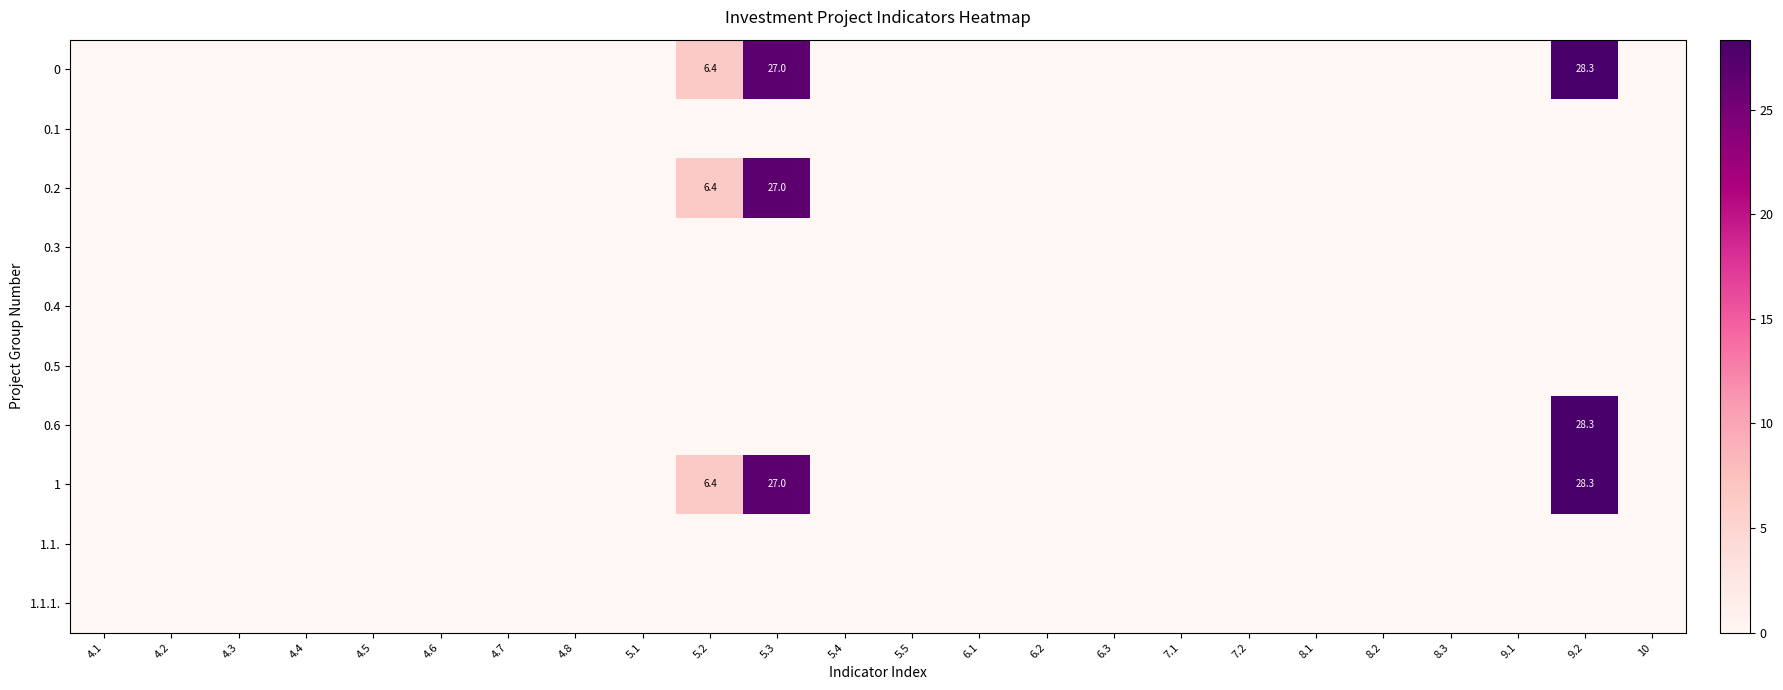

How many values in 1 are above zero?

3